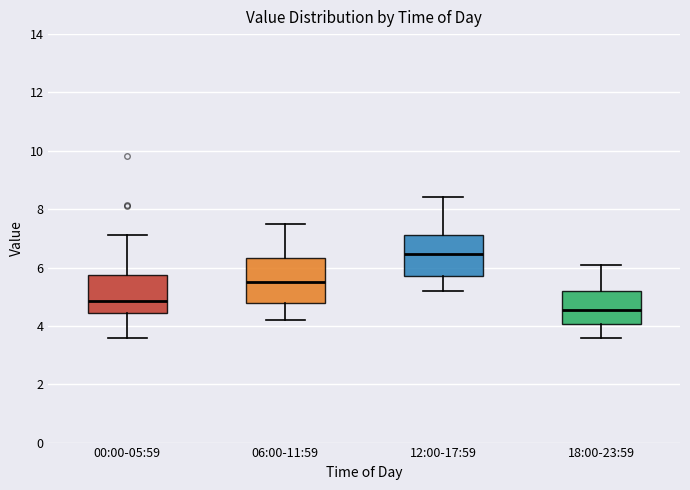

Reading left to right, transcribe this box plot: for each box, give where its median line is, the range the box spans, and where its two whiskers end, as read against the y-axis. The values are not printed on the chart, so give them approximately, as read against the axis.

00:00-05:59: median 4.8, box 4.4 to 5.8, whiskers 3.6 to 7.2
06:00-11:59: median 5.6, box 4.8 to 6.4, whiskers 4.2 to 7.6
12:00-17:59: median 6.4, box 5.8 to 7.2, whiskers 5.2 to 8.4
18:00-23:59: median 4.6, box 4.0 to 5.2, whiskers 3.6 to 6.2